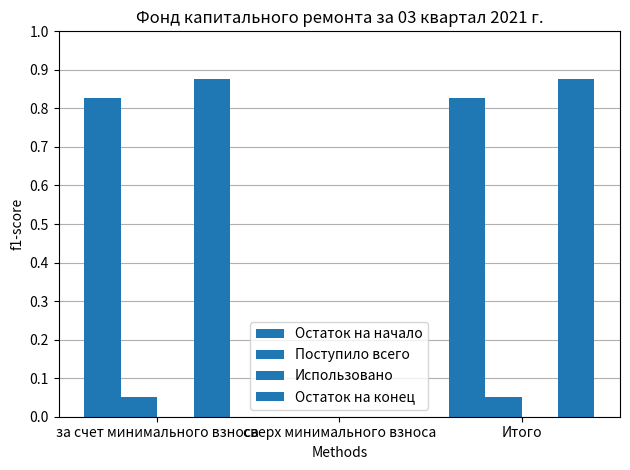

Which category has the lowest value in the Остаток на начало series?

сверх минимального взноса